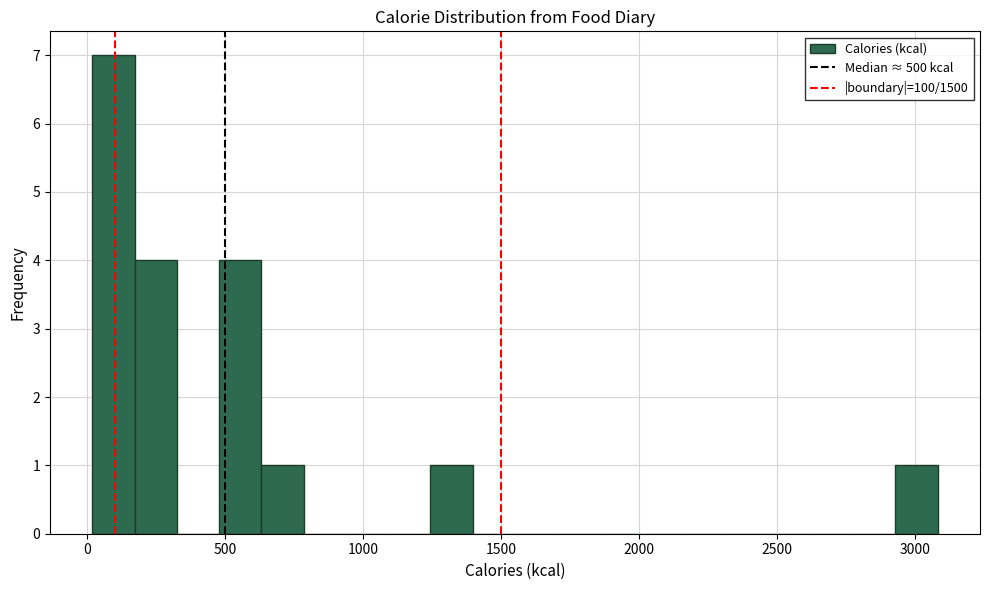

Read against the x-axis, roughly where is the centre of the tallest bar?

100